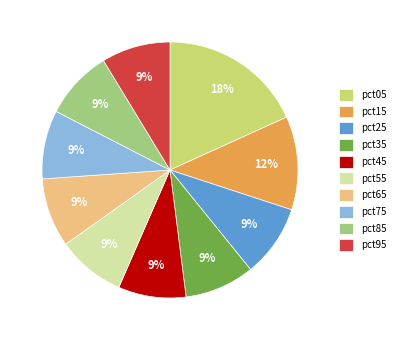

Approximately how many times larger is the value at pct95 compared to pct65?

1.0